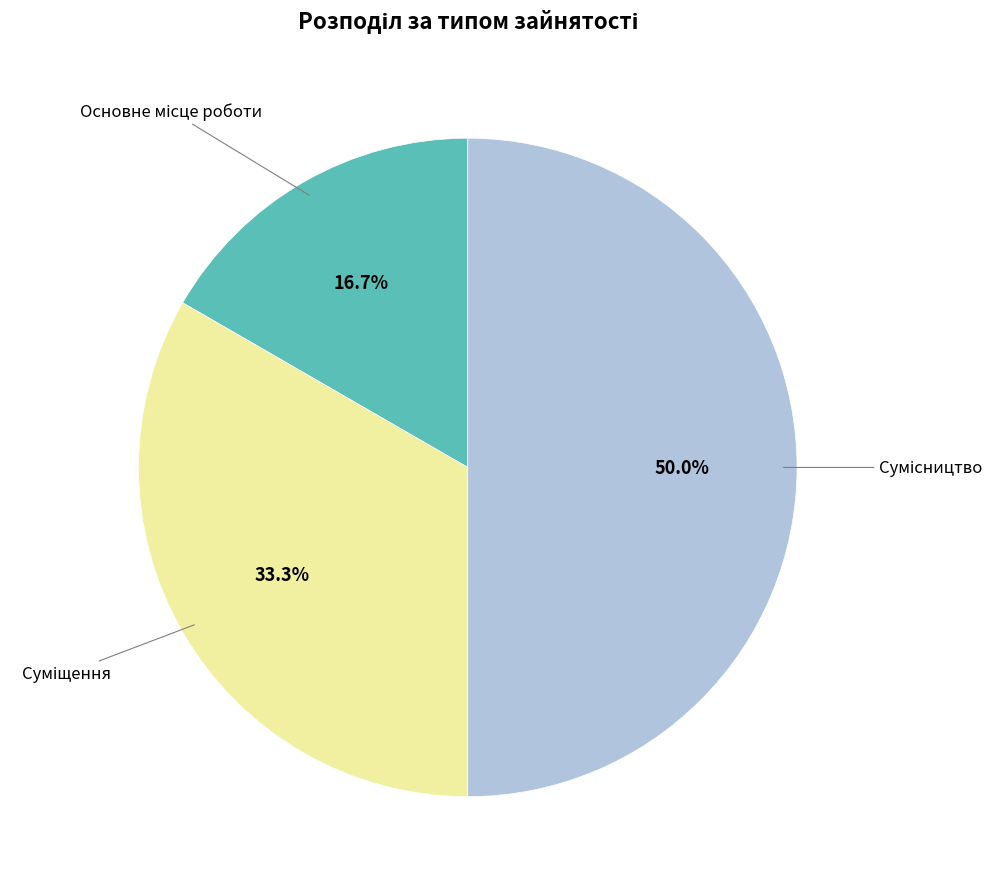

Which slice is the smallest?

Основне місце роботи